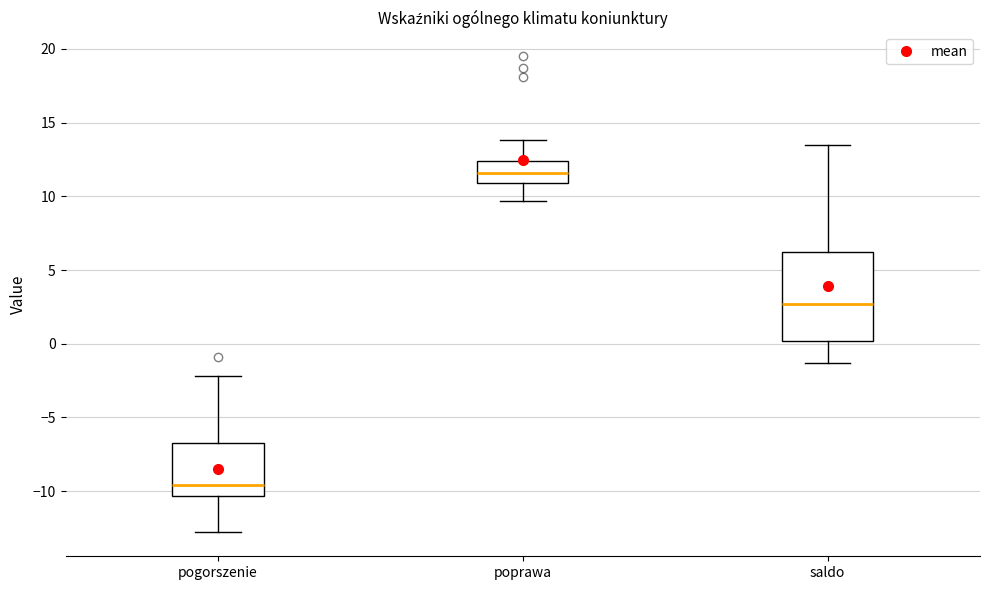

Reading left to right, read every box against the y-axis: the position of its median line, the range the box covers, and the ends of its whiskers. The values are not printed on the chart, so give them approximately, as read against the axis.

pogorszenie: median -9.5, box -10.5 to -6.5, whiskers -13.0 to -2.0
poprawa: median 11.5, box 11.0 to 12.5, whiskers 9.5 to 14.0
saldo: median 2.5, box 0.0 to 6.0, whiskers -1.5 to 13.5